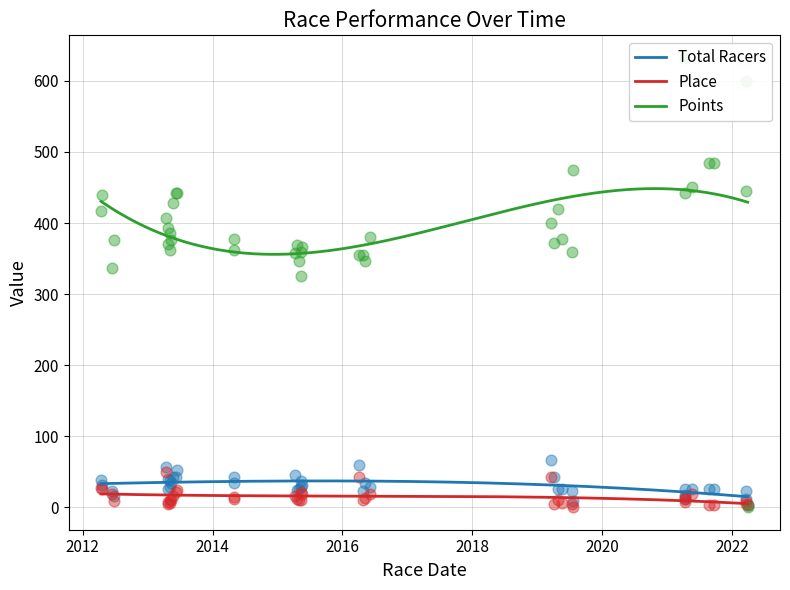

True or false: Total Racers and Points intersect in this chart.

False